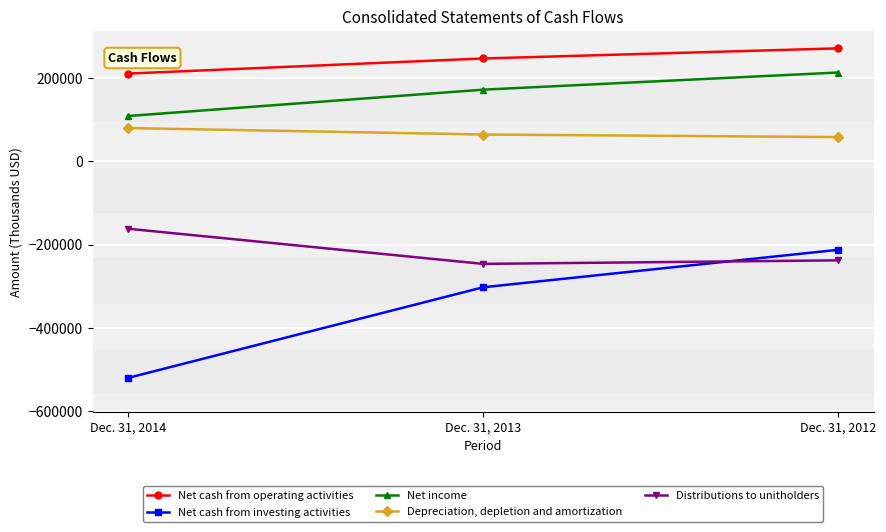

List the series in order of their peak value, highest first.

Net cash from operating activities, Net income, Depreciation, depletion and amortization, Distributions to unitholders, Net cash from investing activities